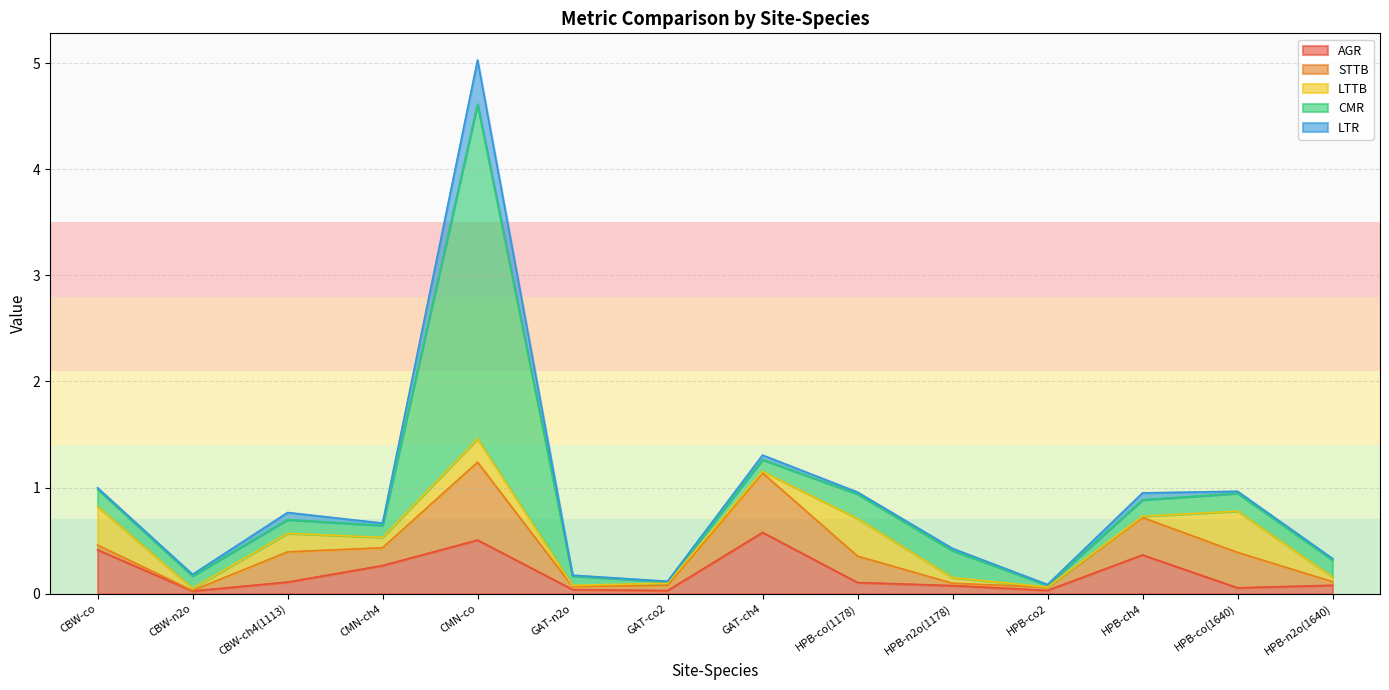

Between CBW-n2o and HPB-n2o(1178), which is larger?

HPB-n2o(1178)